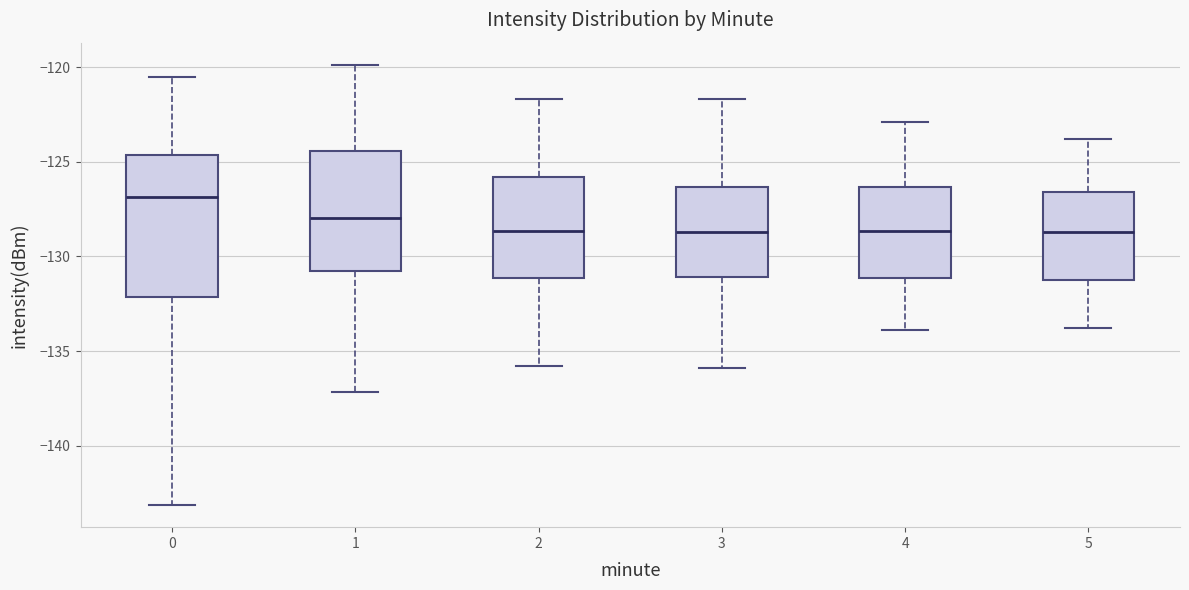

Which box is the tallest, from its lower edge to its upper edge?

0